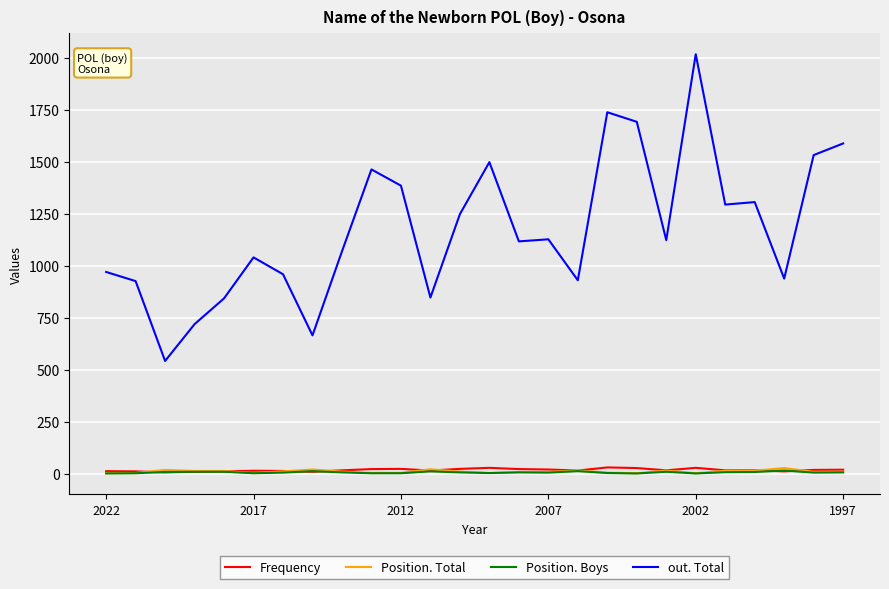

Which series has the largest range (max minus min)?

out. Total